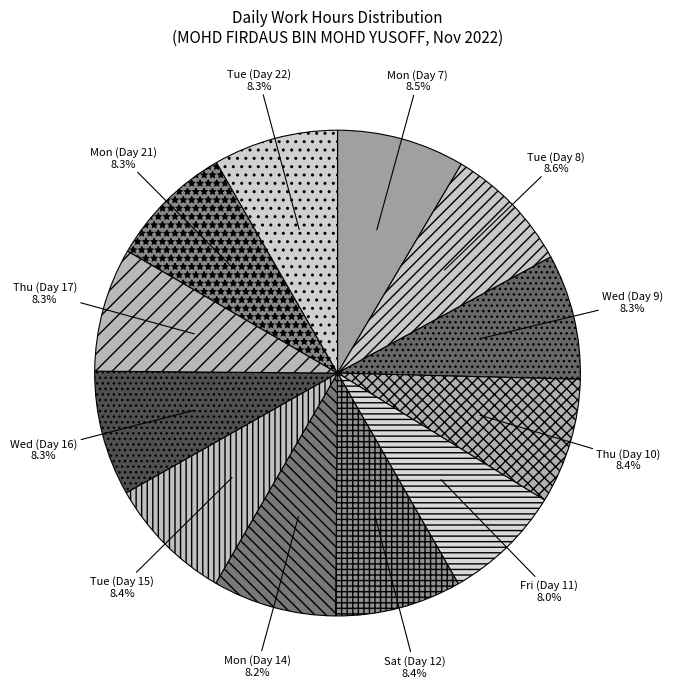

Count the number of slices in the pie.

12